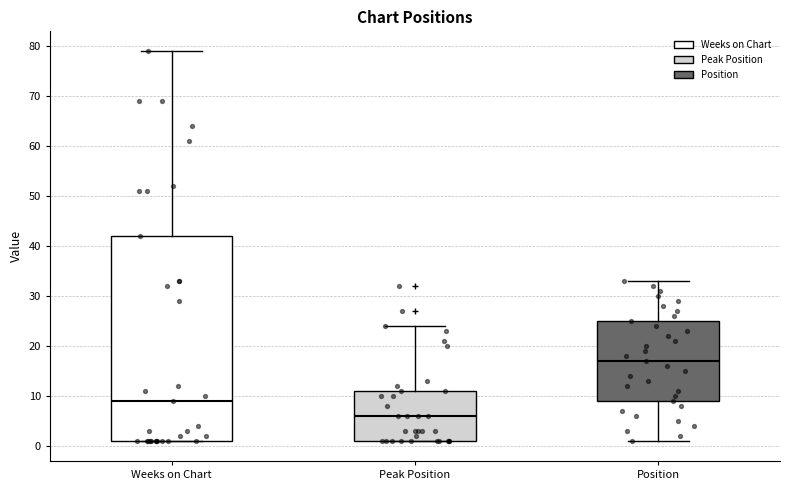

Which box's median line is the highest?

Position